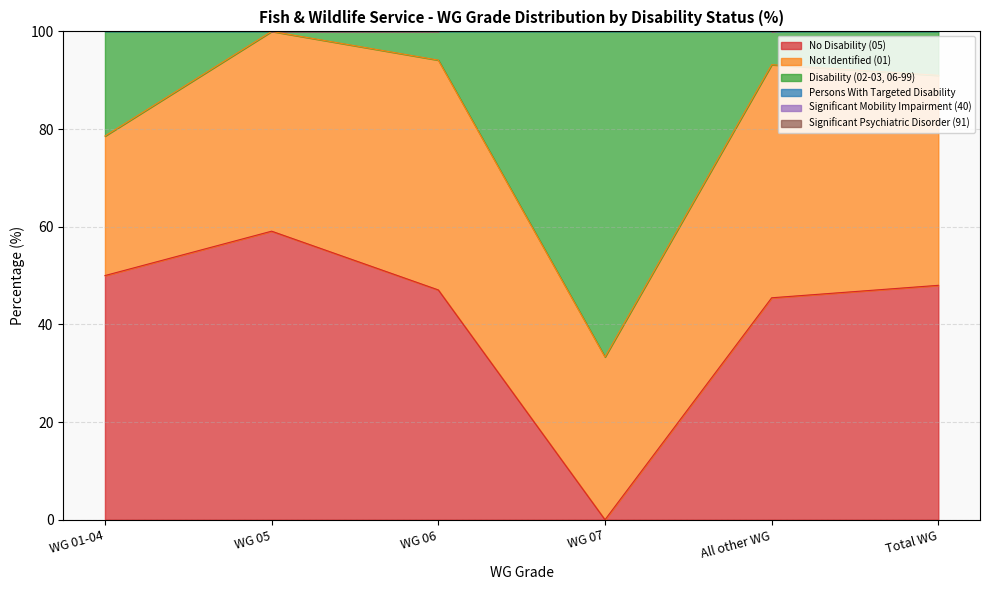

True or false: Significant Psychiatric Disorder (91) and Disability (02-03, 06-99) intersect in this chart.

False